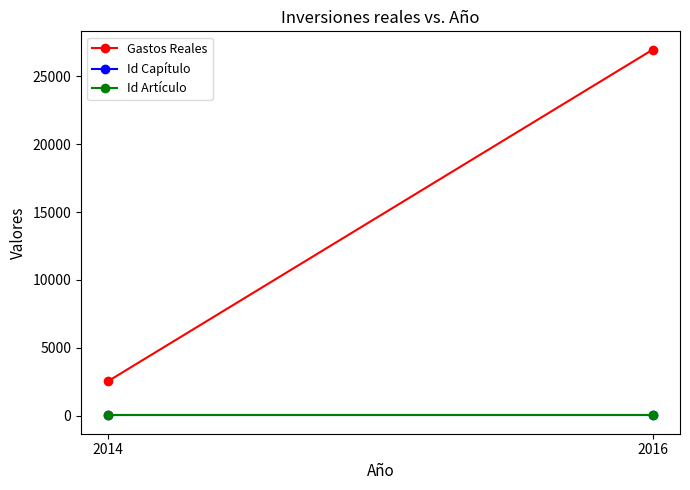

Reading right to left, what are all the values shown in this chart?

Gastos Reales: 2016=26968.2	2014=2539.3
Id Capítulo: 2016=6.0	2014=6.0
Id Artículo: 2016=64.0	2014=64.0